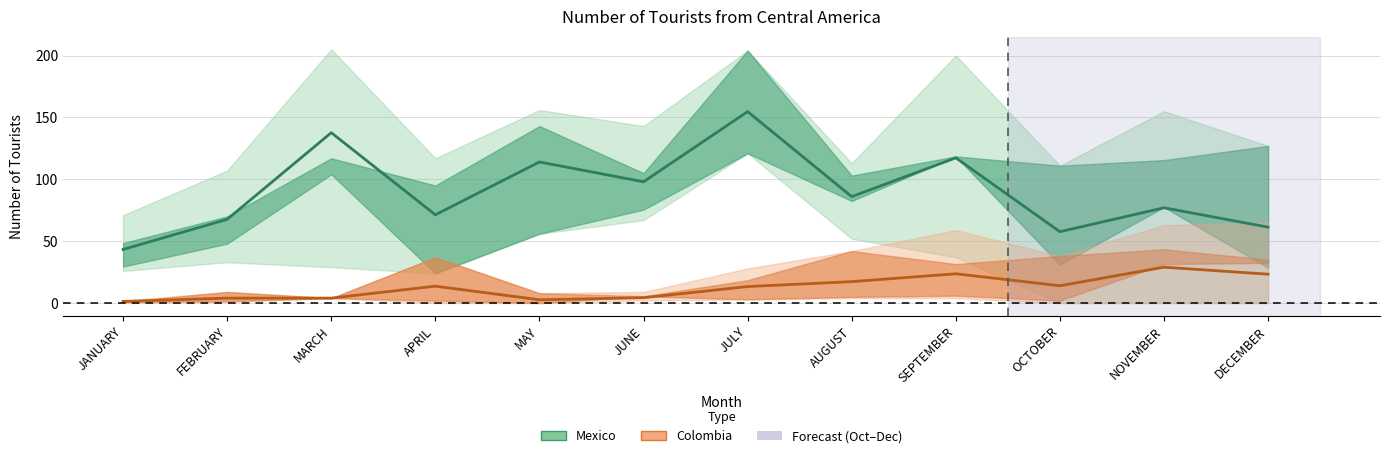

Where is Mexico center nearest to the value 99?

JUNE